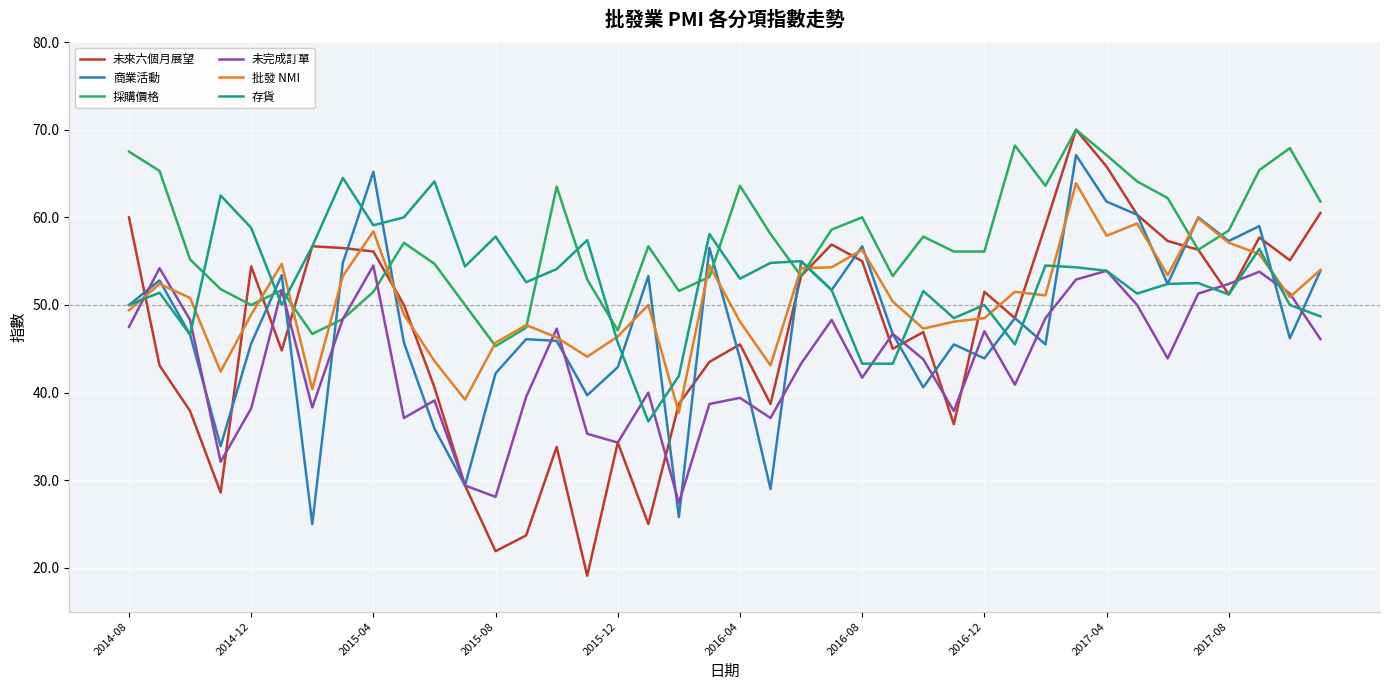

Which series has the largest total across all categories?

採購價格